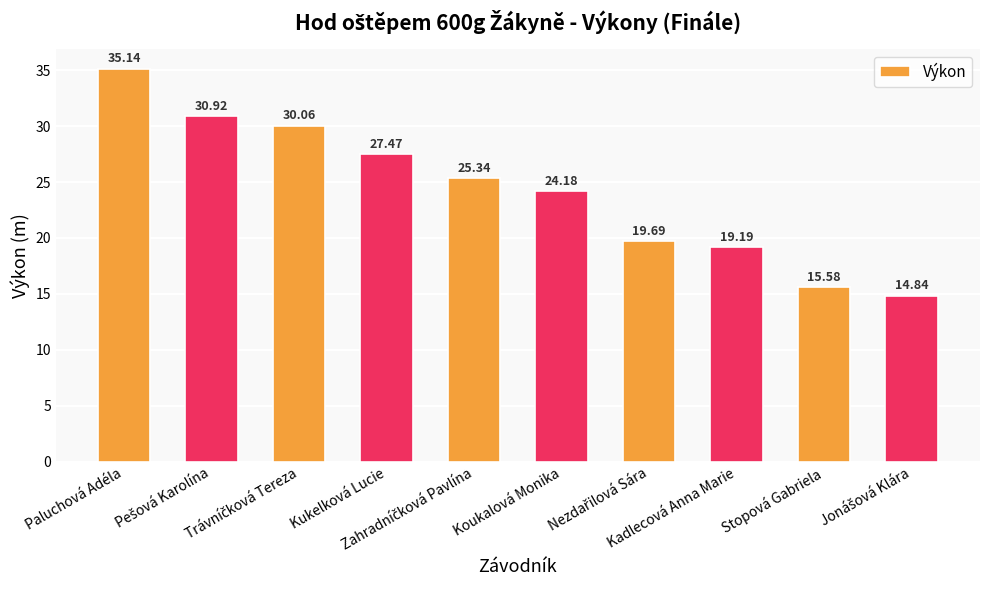

What is the difference between the second highest and second lowest values?

15.3